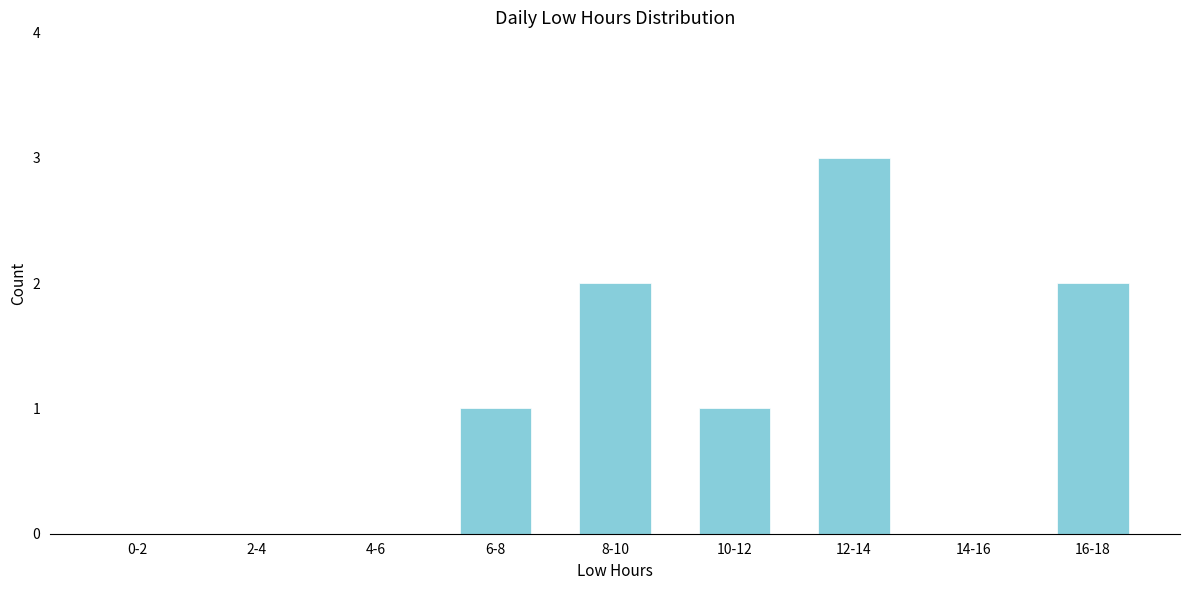

Reading left to right, transcribe all the data shown in this chart.

0-2=0	2-4=0	4-6=0	6-8=1	8-10=2	10-12=1	12-14=3	14-16=0	16-18=2